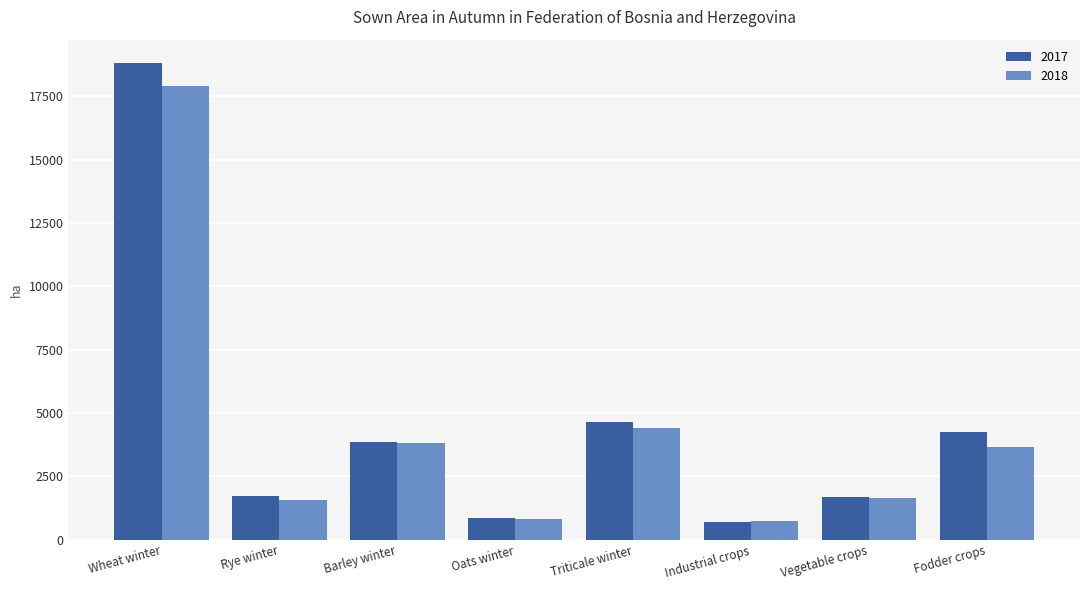

What are all the series names shown in the legend?

2017, 2018